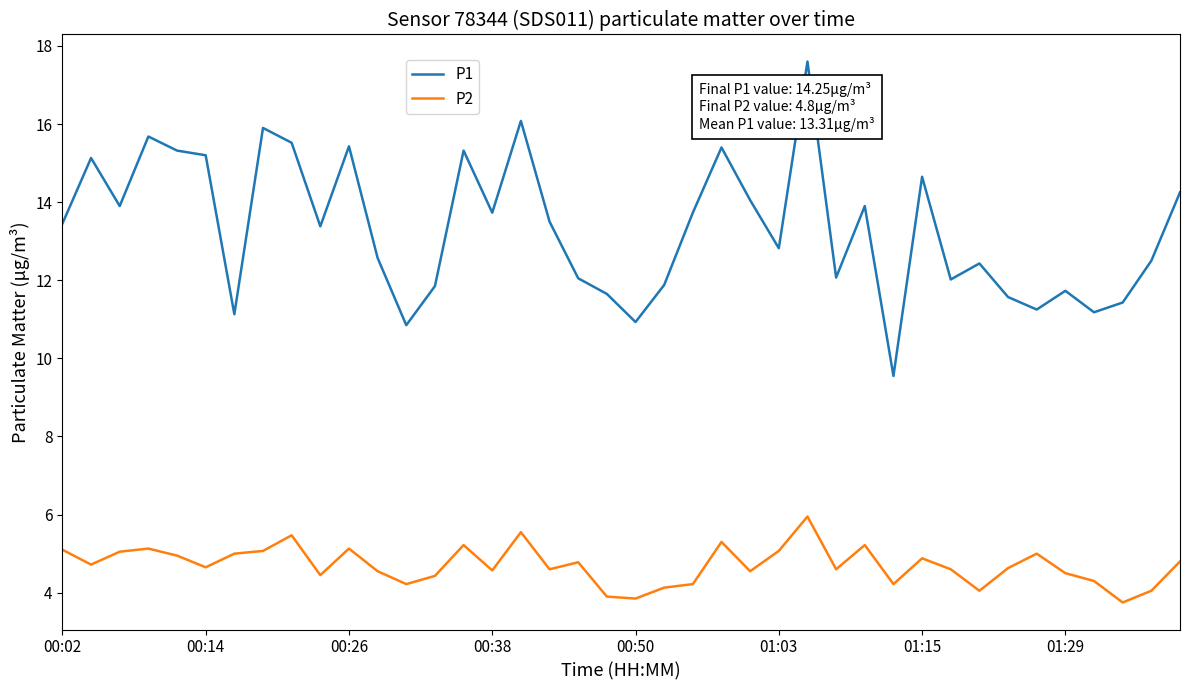

True or false: P1 and P2 cross at least once.

False